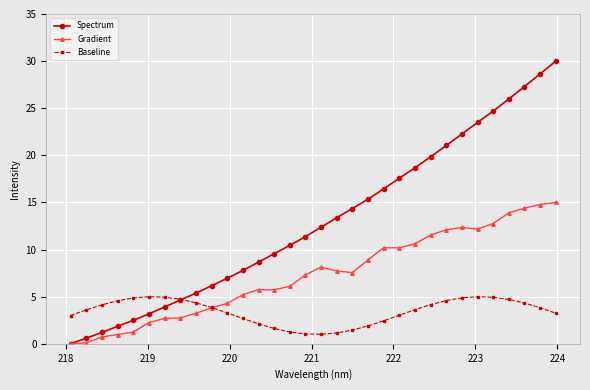

True or false: Baseline has more than 0 interior local peaks.

True